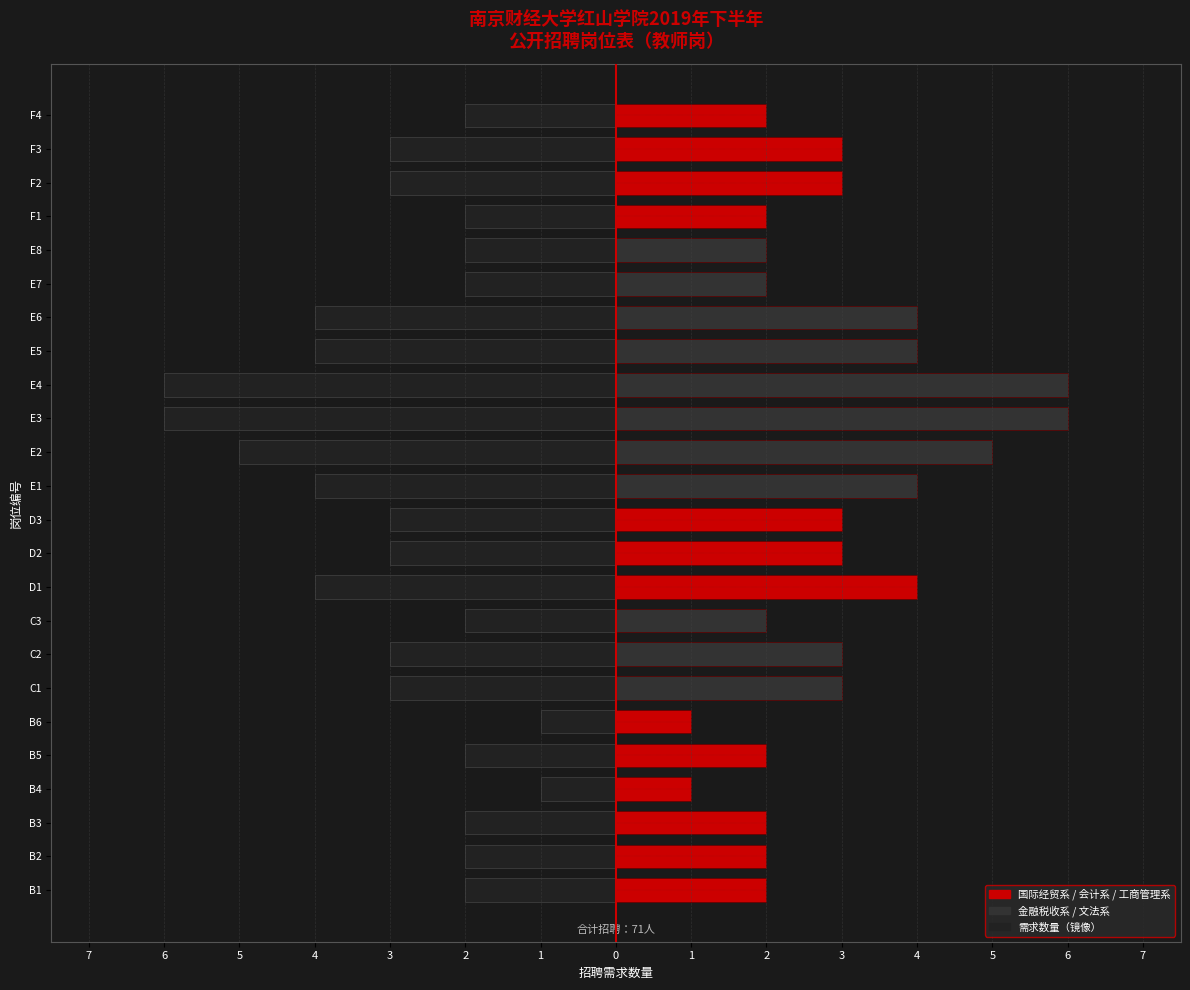

The value of 需求数量(左) at F3 is -3. True or false?

True